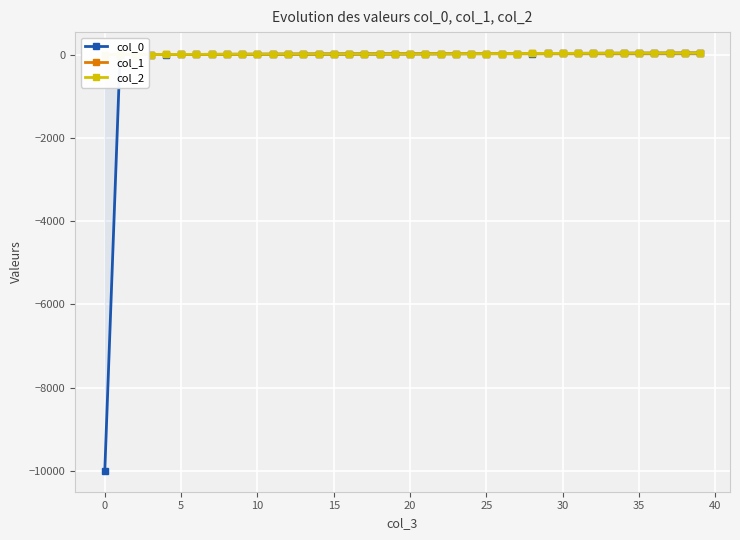

At which label does col_1 first exceed 19?

20